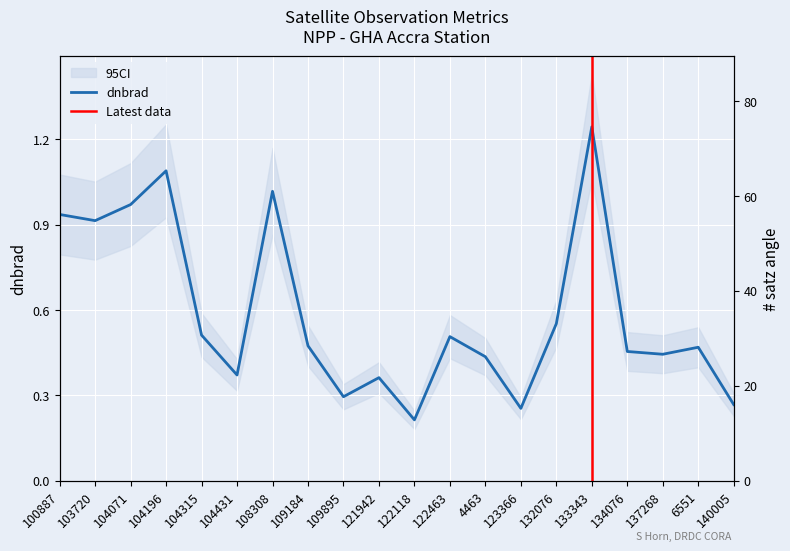

Which series has the largest total across all categories?

satz